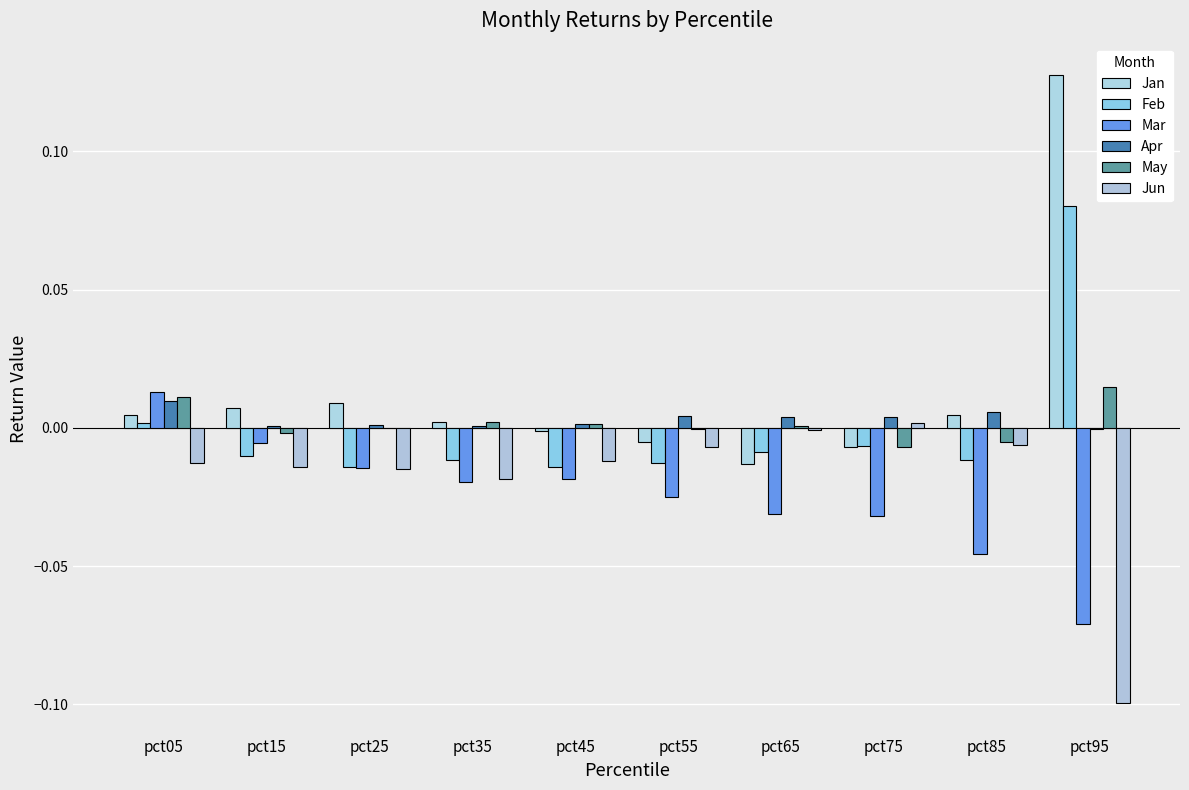

How many data points does each series have?

10